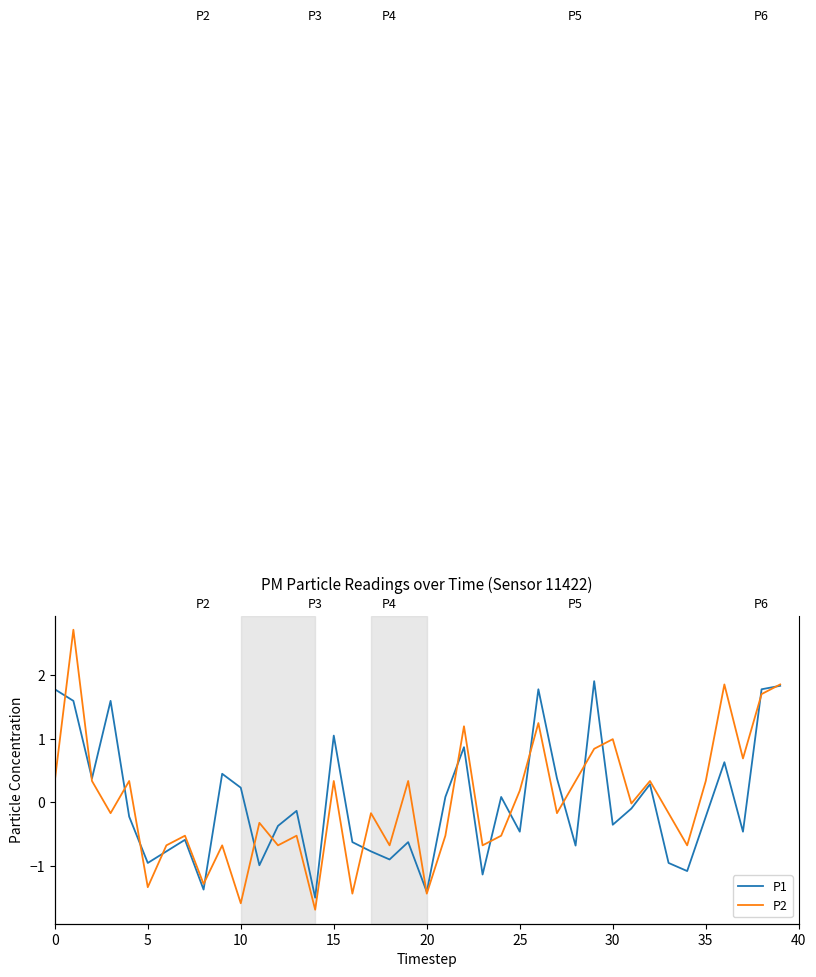

How many interior local peaks does the P1 series have?

12